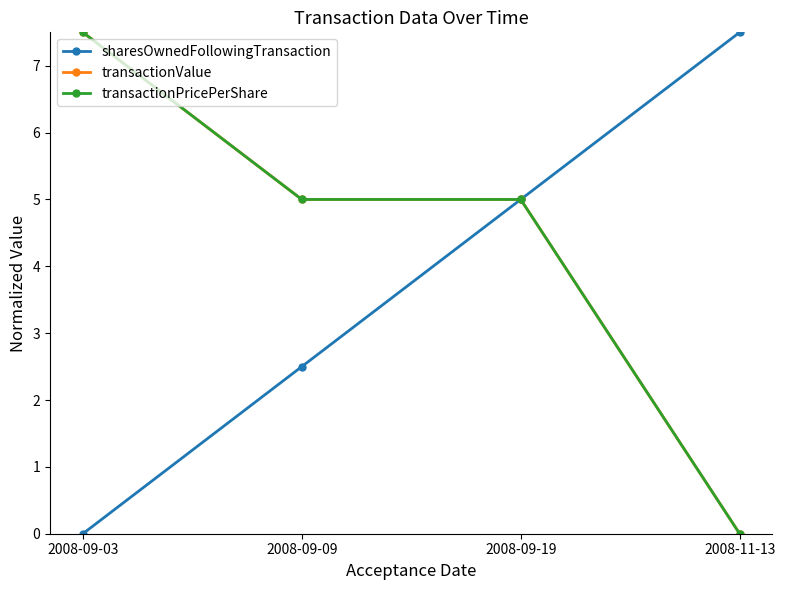

Is this an area chart (filled region under the line)?

No